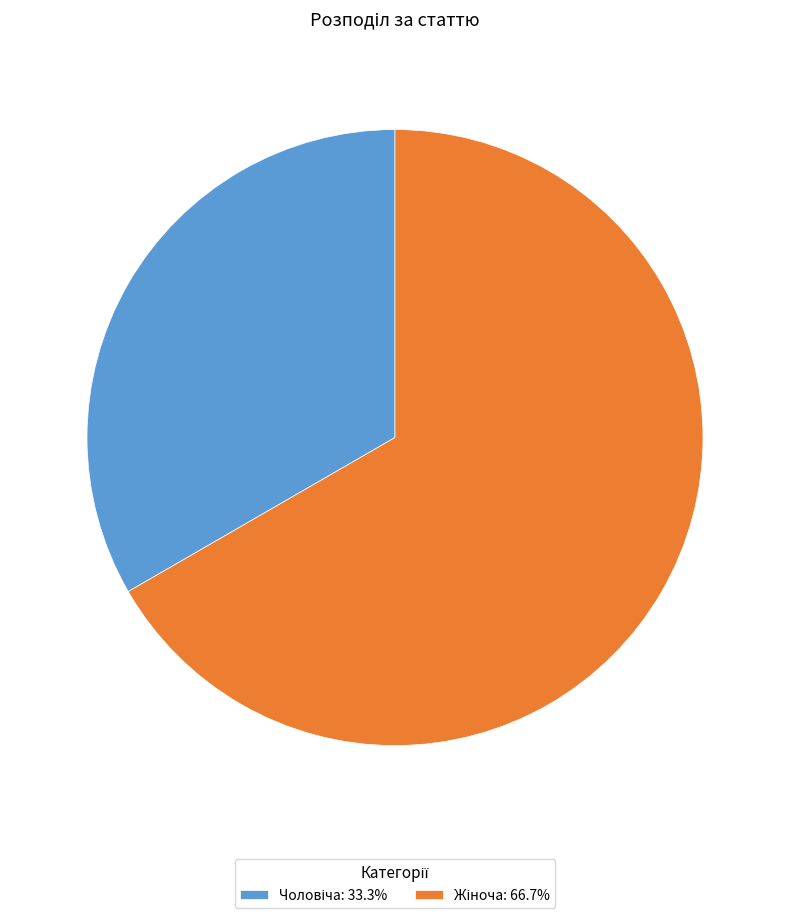

Is there any slice that represents more than half of the pie?

Yes